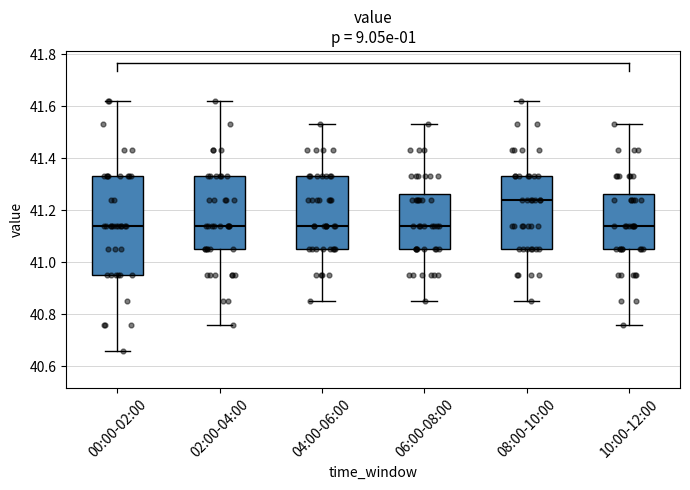

Reading left to right, transcribe this box plot: for each box, give where its median line is, the range the box spans, and where its two whiskers end, as read against the y-axis. The values are not printed on the chart, so give them approximately, as read against the axis.

00:00-02:00: median 41.14, box 40.96 to 41.34, whiskers 40.66 to 41.62
02:00-04:00: median 41.14, box 41.06 to 41.34, whiskers 40.76 to 41.62
04:00-06:00: median 41.14, box 41.06 to 41.34, whiskers 40.86 to 41.54
06:00-08:00: median 41.14, box 41.06 to 41.26, whiskers 40.86 to 41.54
08:00-10:00: median 41.24, box 41.06 to 41.34, whiskers 40.86 to 41.62
10:00-12:00: median 41.14, box 41.06 to 41.26, whiskers 40.76 to 41.54